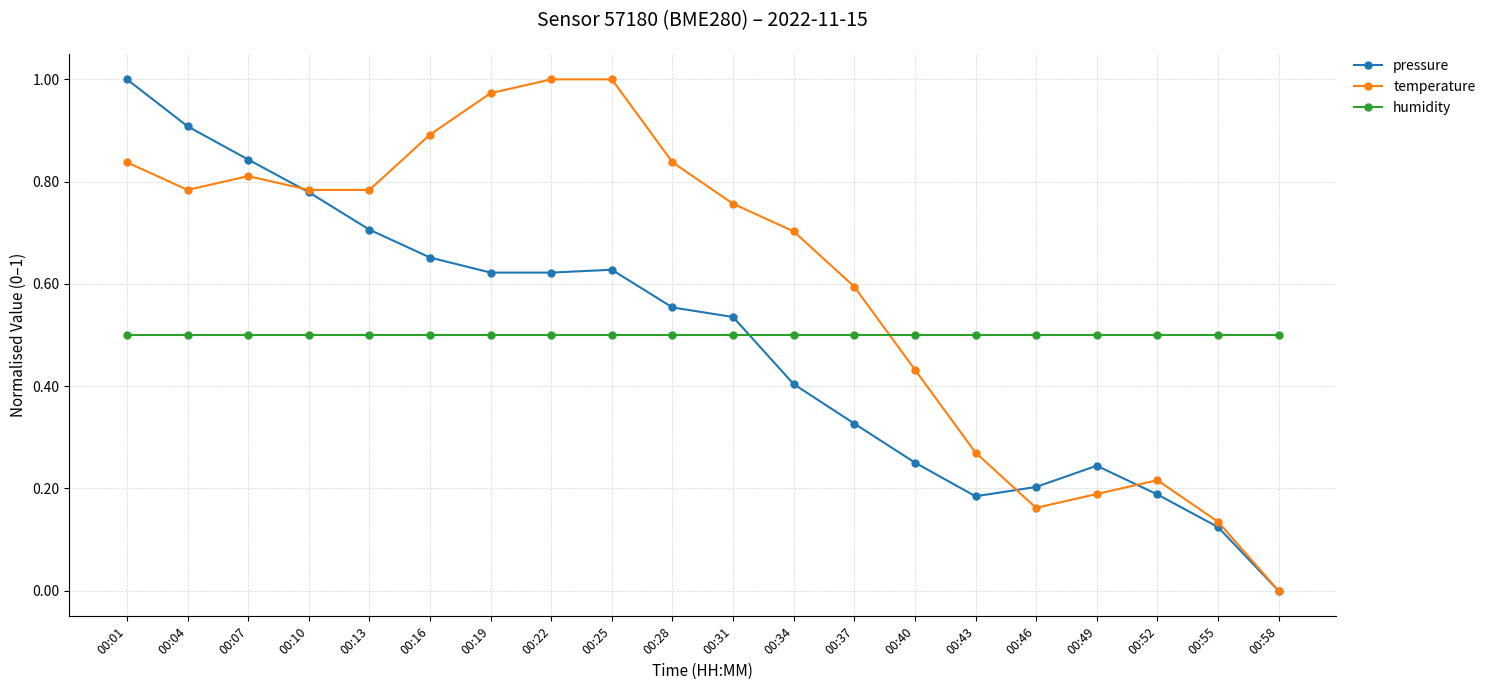

Rank the series at 00:01 from highest to lowest value.

pressure, temperature, humidity